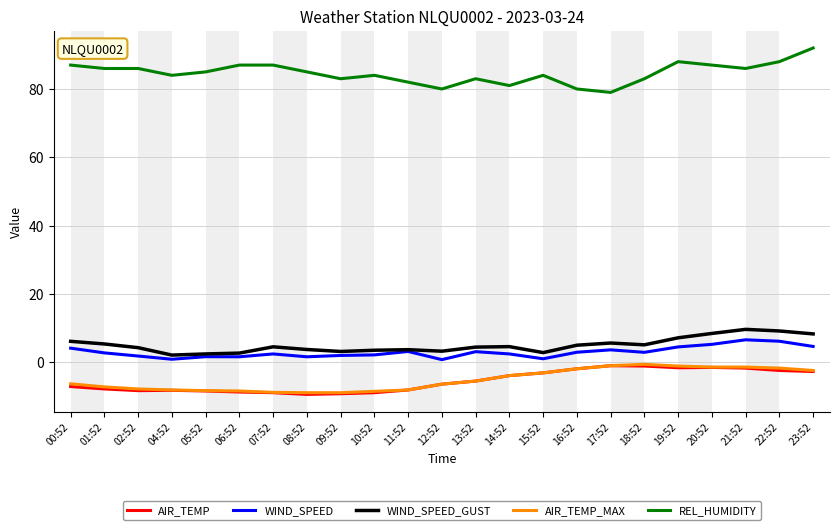

The value of REL_HUMIDITY at 07:52 is 87.0. True or false?

True